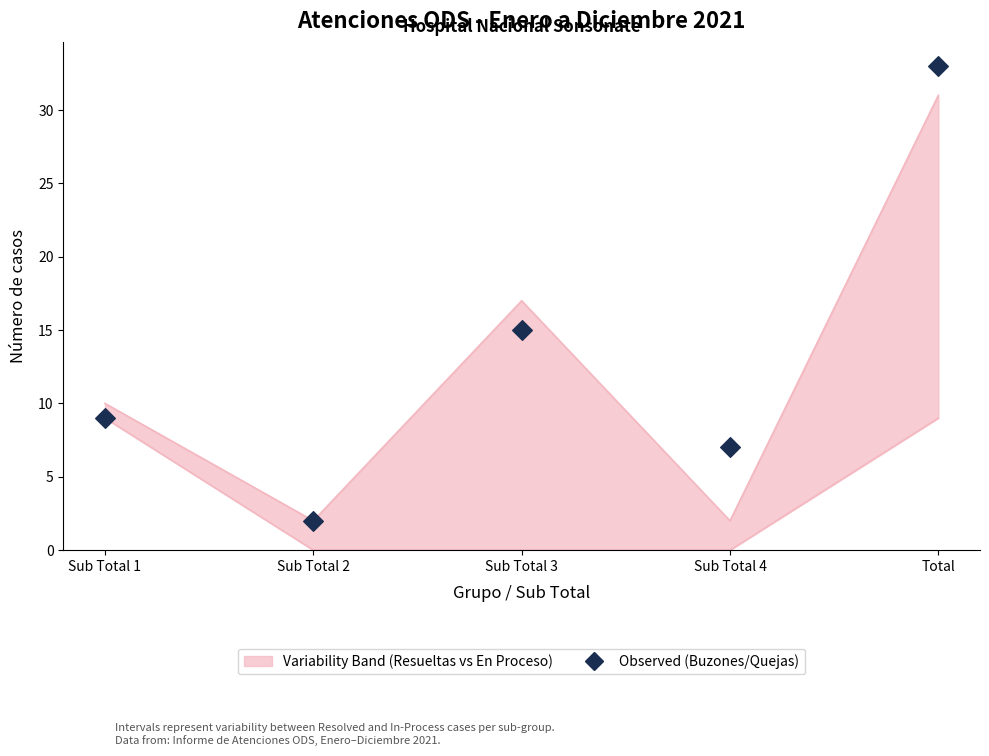

What is the ratio of the value at Sub Total 4 to the value at Total?

0.2